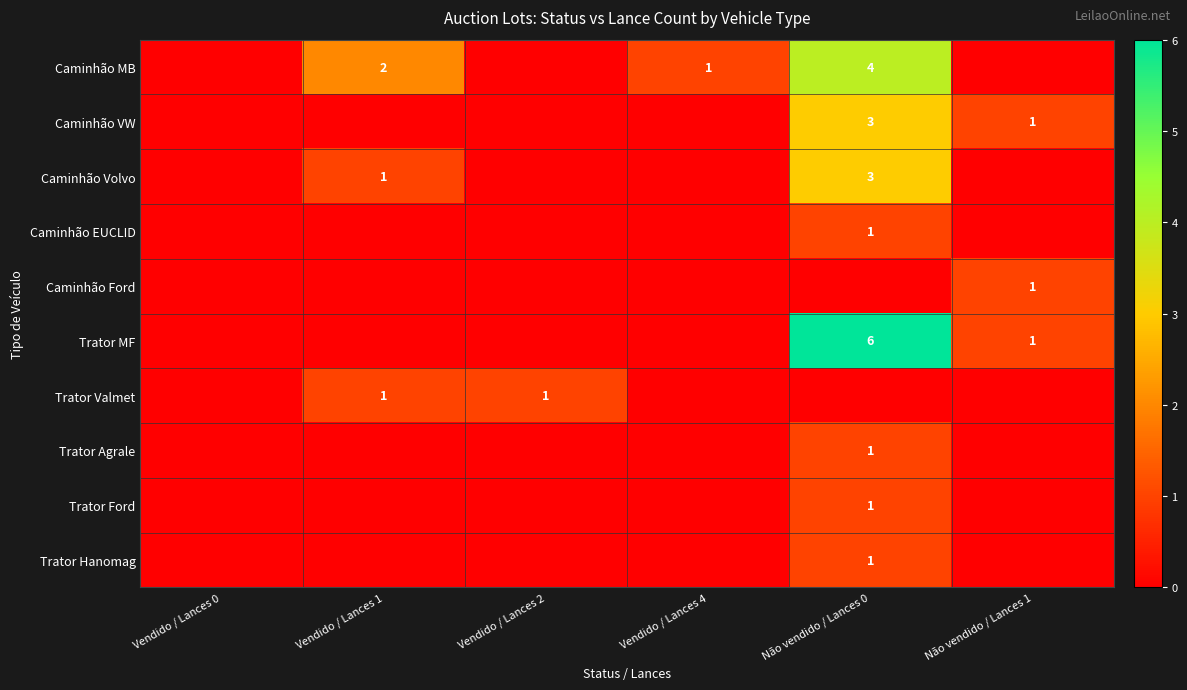

The Caminhão MB series shows 4 at Não vendido / Lances 0. True or false?

True